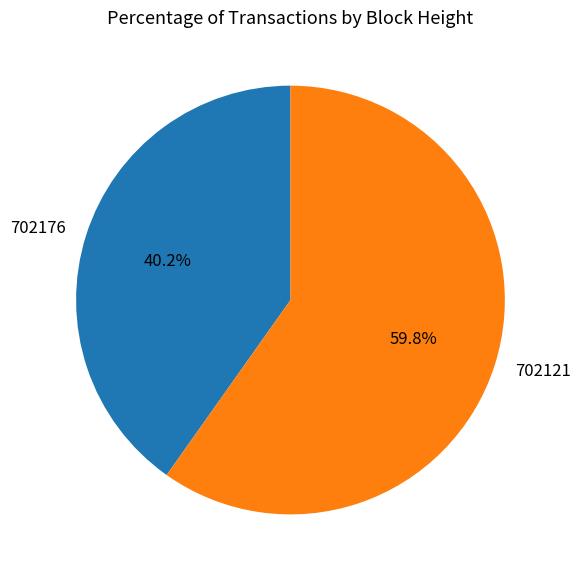

Do 702121 and 702176 together represent more than half of the pie?

Yes